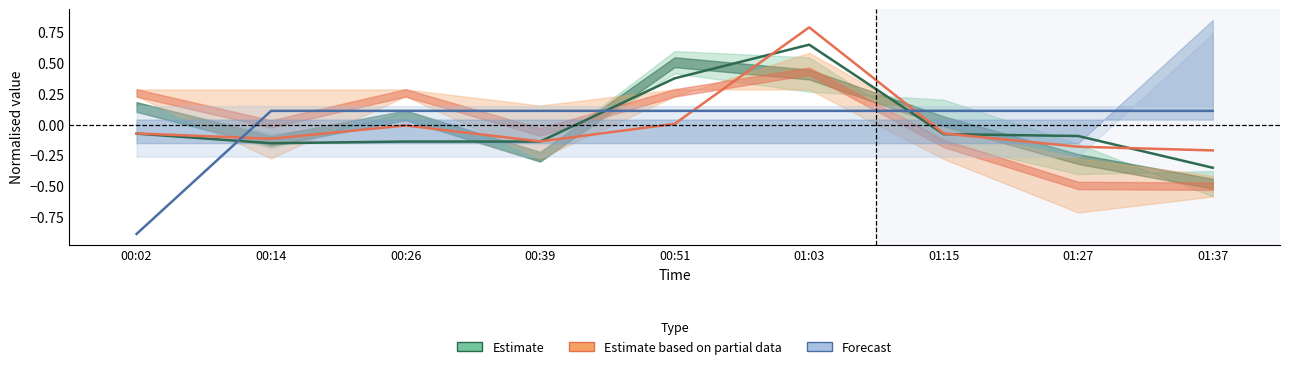

Between which two adjacent categories do Forecast and Estimate based on partial data first intersect?

00:02 and 00:14